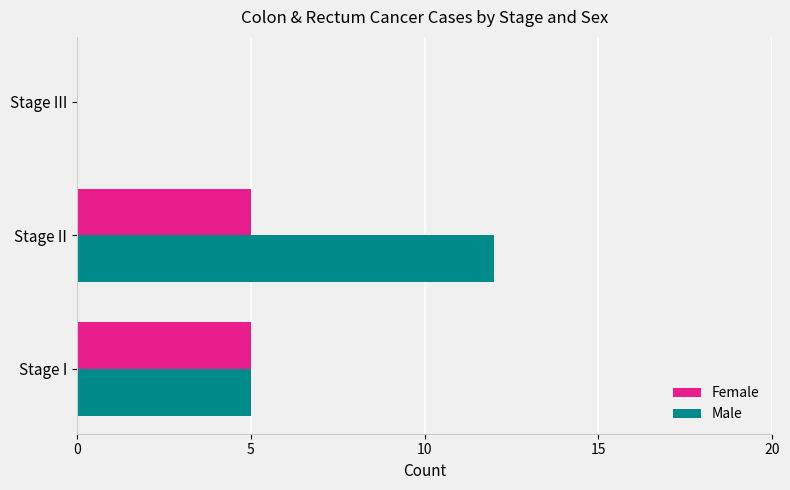

What is the highest value of the Female series?

5